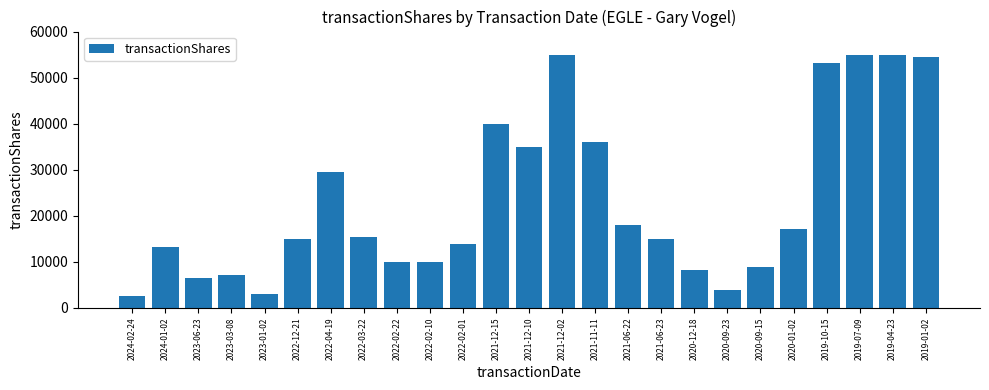

True or false: the data shows 15000 at 2022-12-21.

True